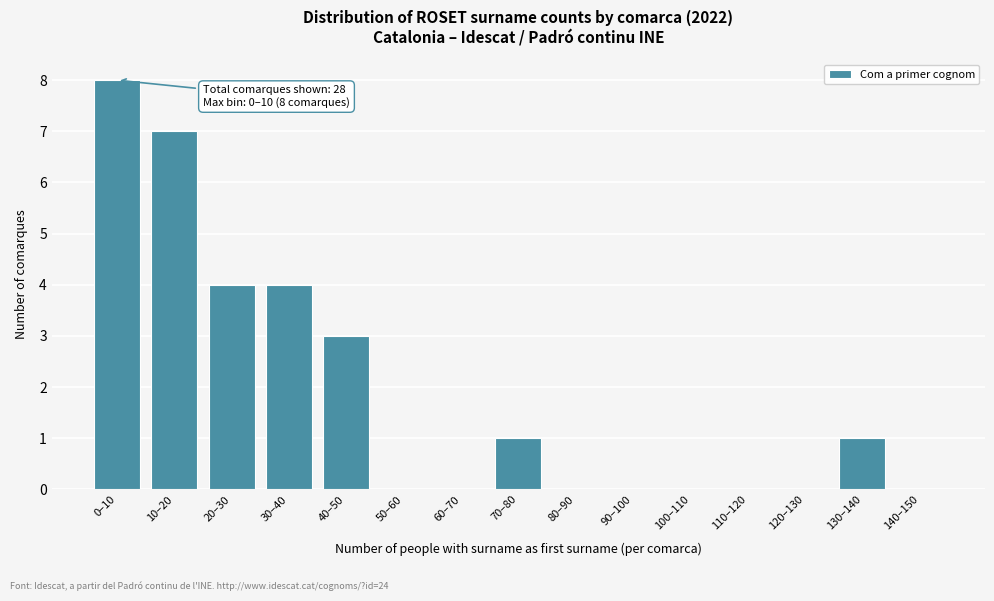

Reading left to right, extract all data points from this chart.

0–10=8	10–20=7	20–30=4	30–40=4	40–50=3	50–60=0	60–70=0	70–80=1	80–90=0	90–100=0	100–110=0	110–120=0	120–130=0	130–140=1	140–150=0